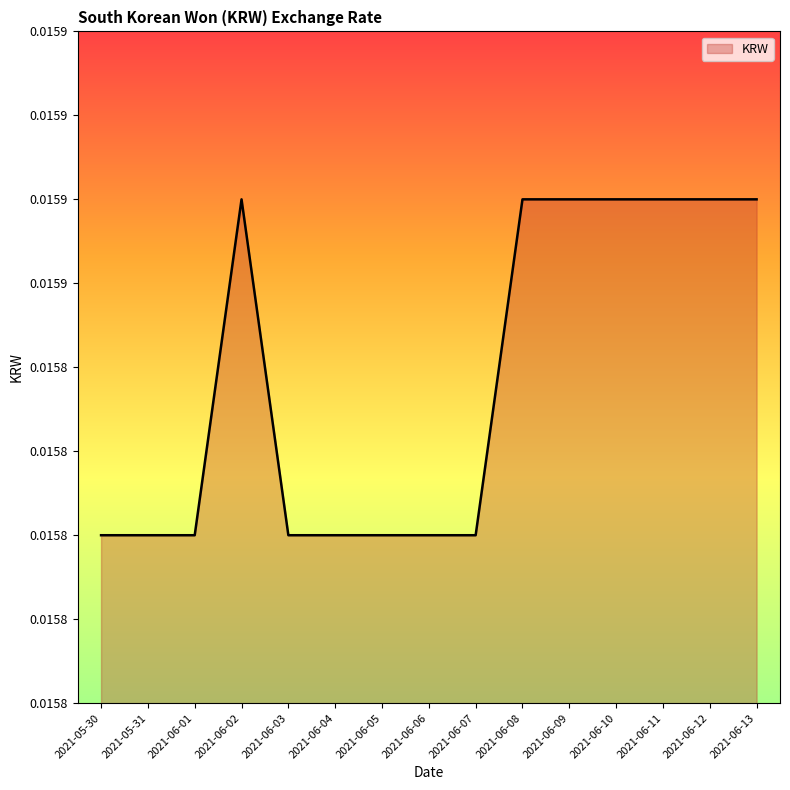

Is it true that the value at 2021-06-08 is 0.0?

False